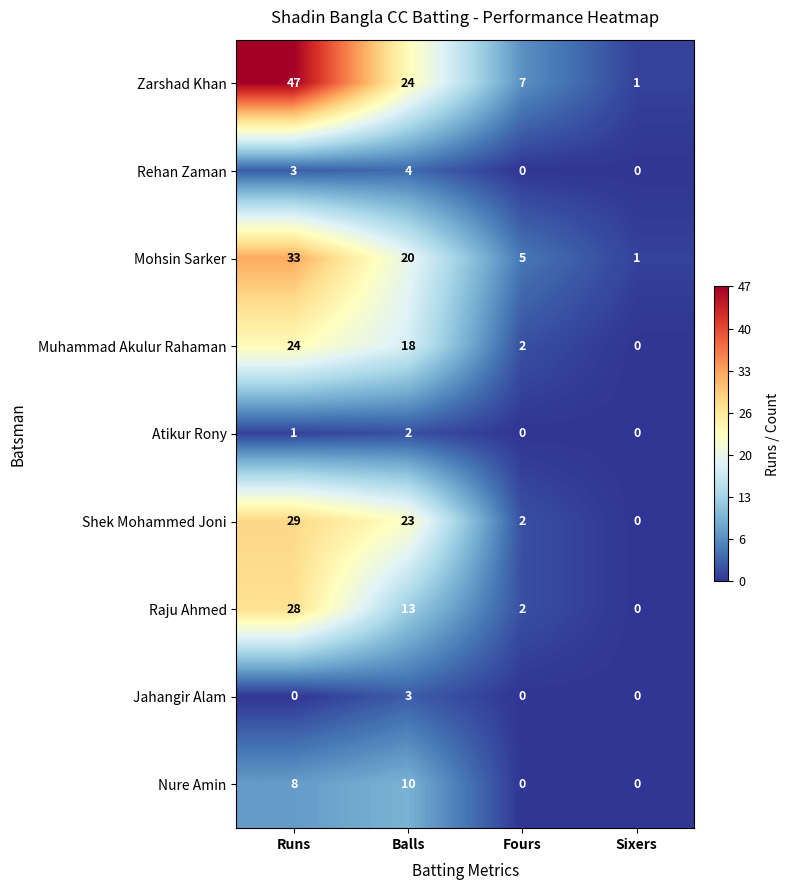

Count the number of data series in this chart.

9